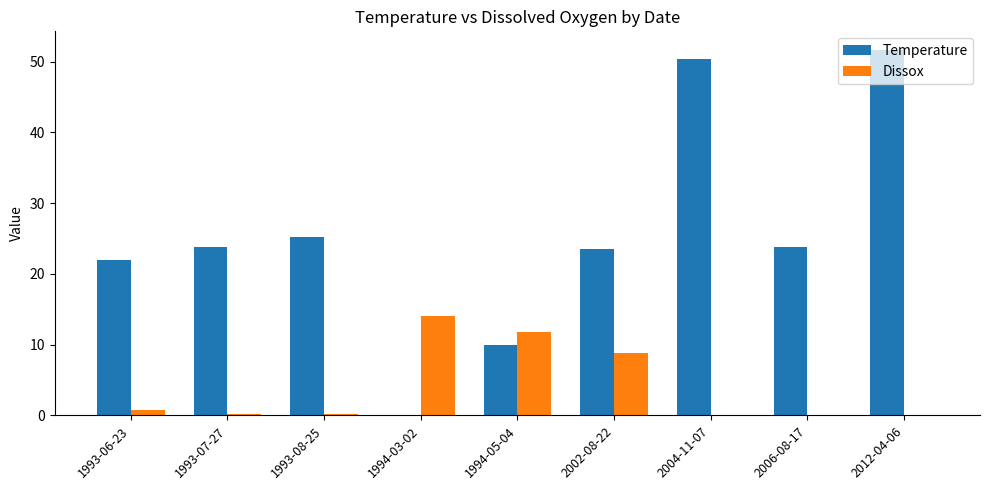

What is the highest value of the Temperature series?

51.7